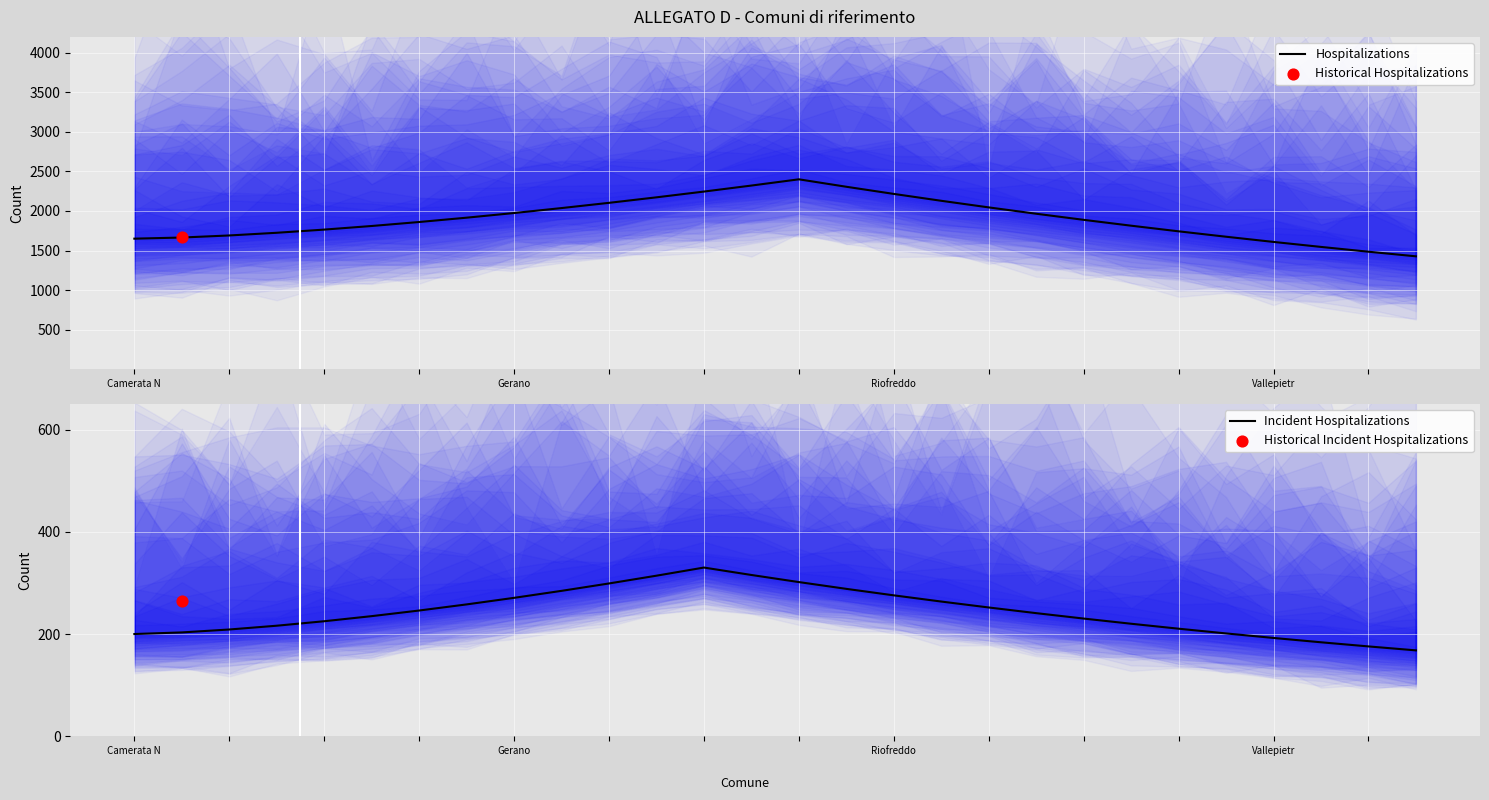

Which series contains the lowest Y value?

Incident Hospitalizations